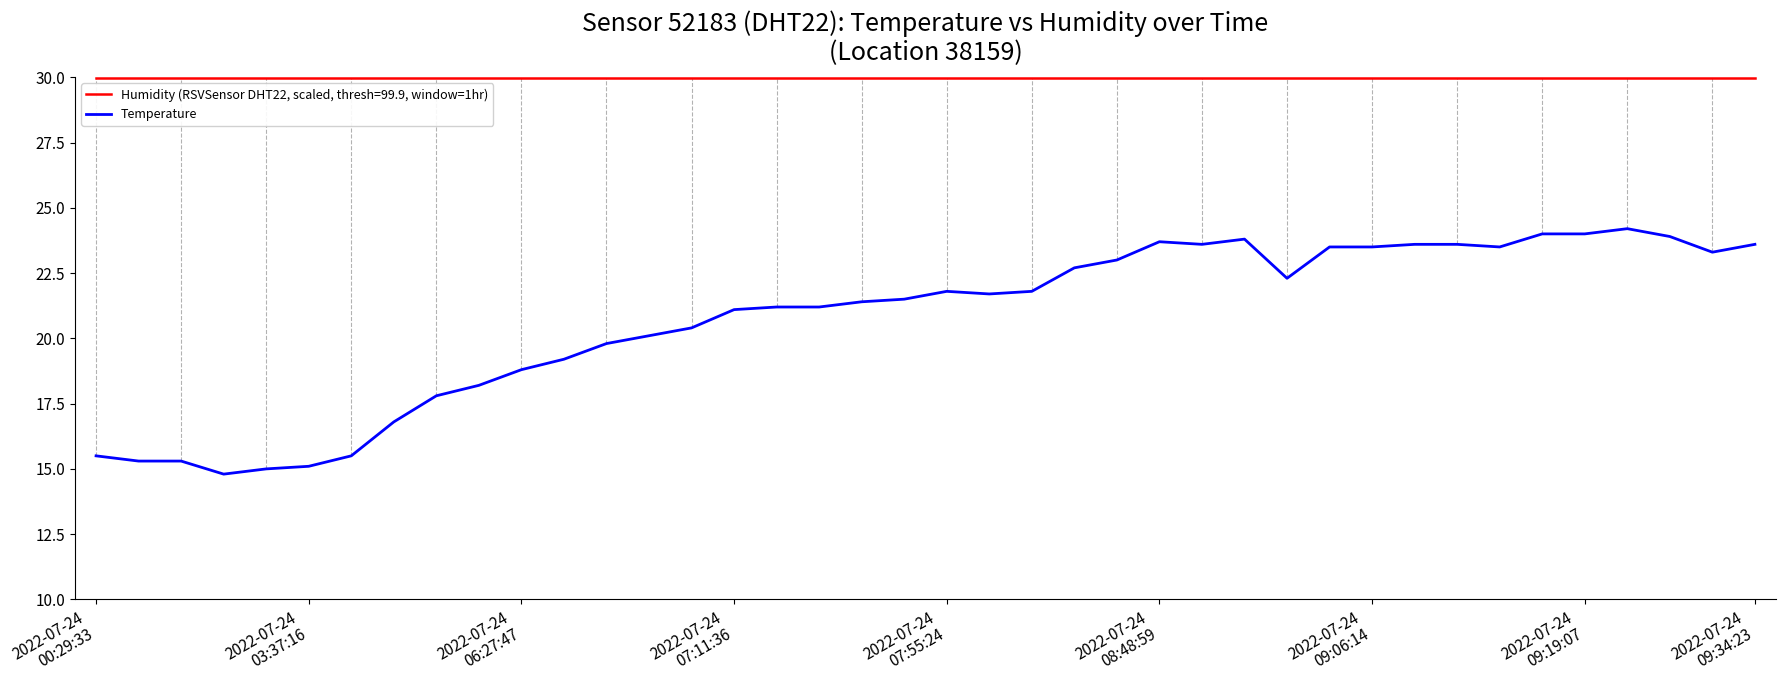

Which series has the largest total across all categories?

Humidity (RSVSensor DHT22, scaled, thresh=99.9, window=1hr)